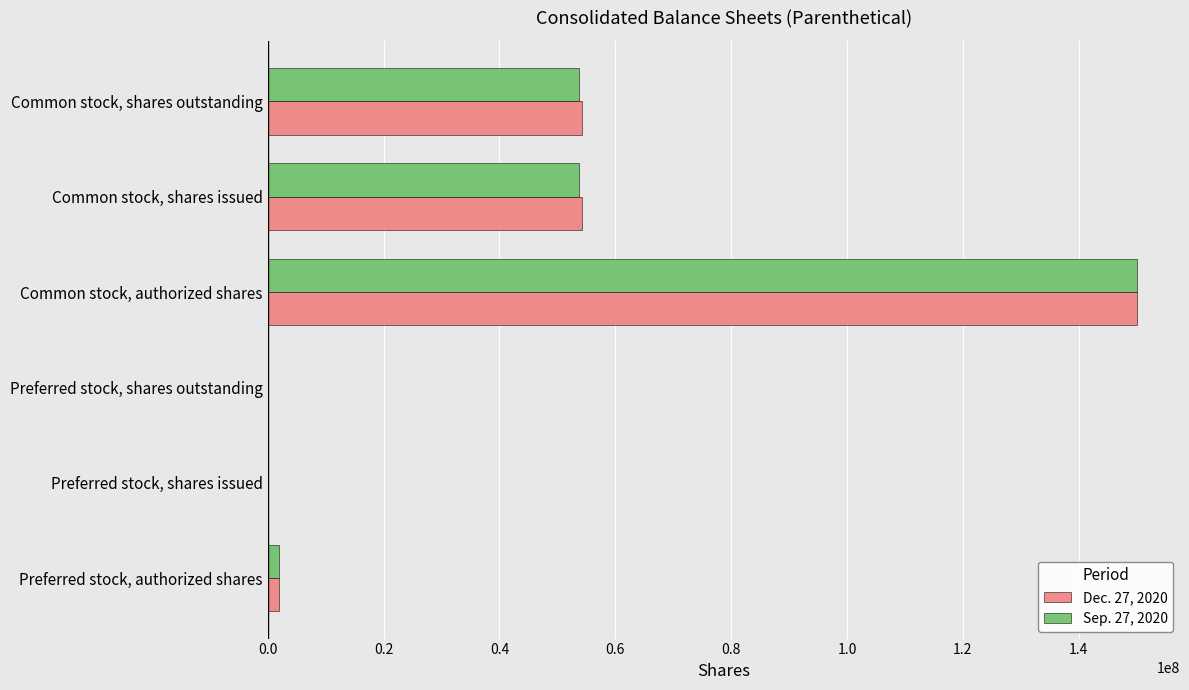

What is the maximum value shown in the chart?

150000000